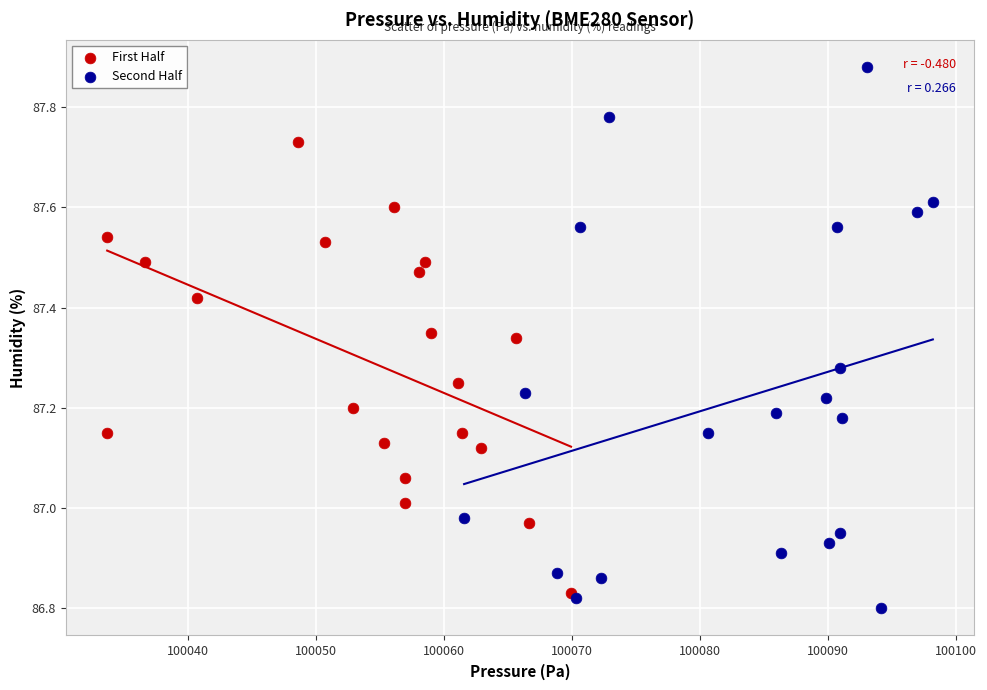

Which series reaches the maximum Y coordinate?

Second Half